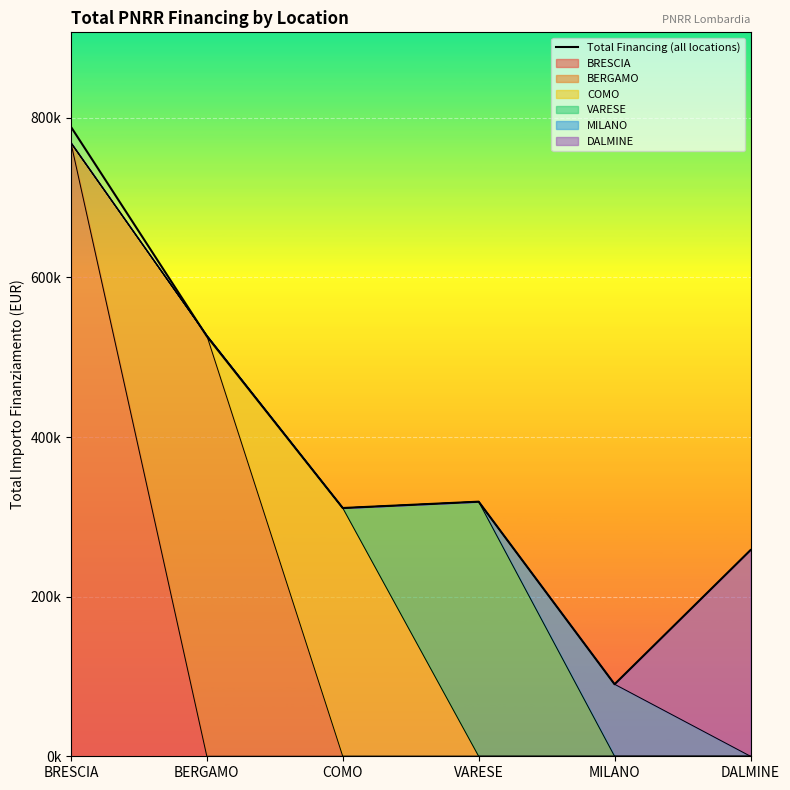

What is the label of the 3rd point from the left?

COMO